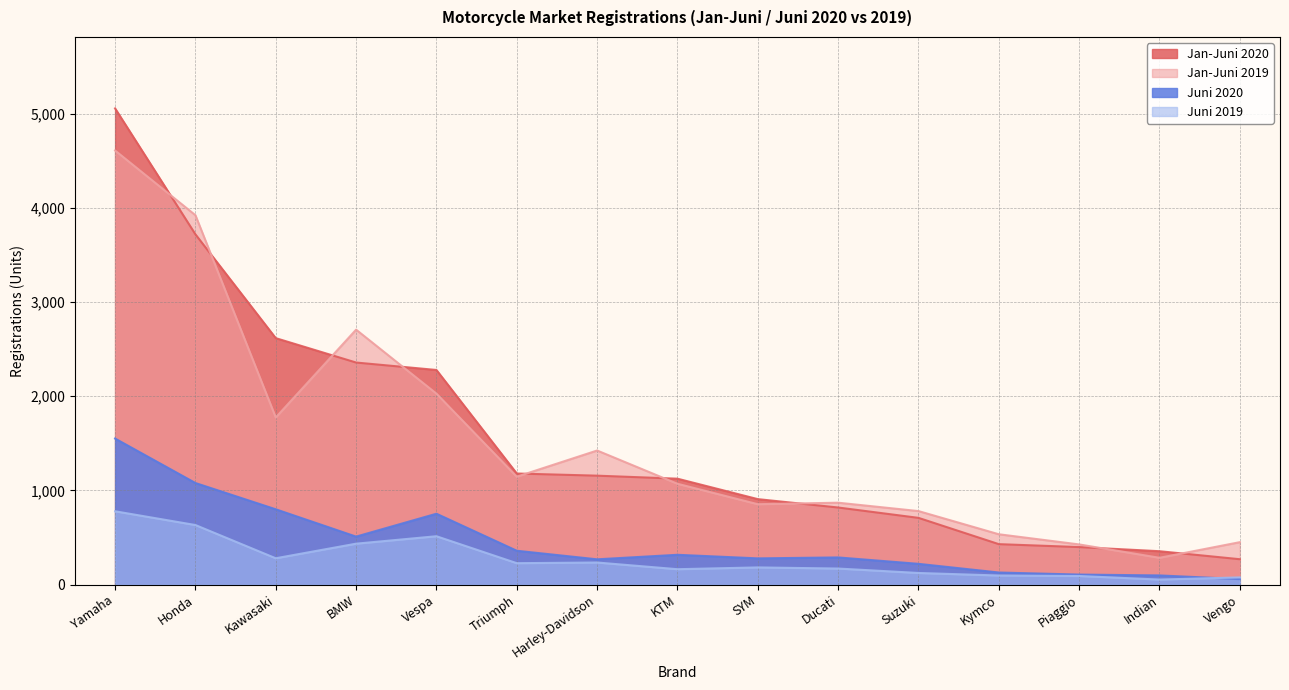

What are all the series names shown in the legend?

Jan-Juni 2020, Jan-Juni 2019, Juni 2020, Juni 2019